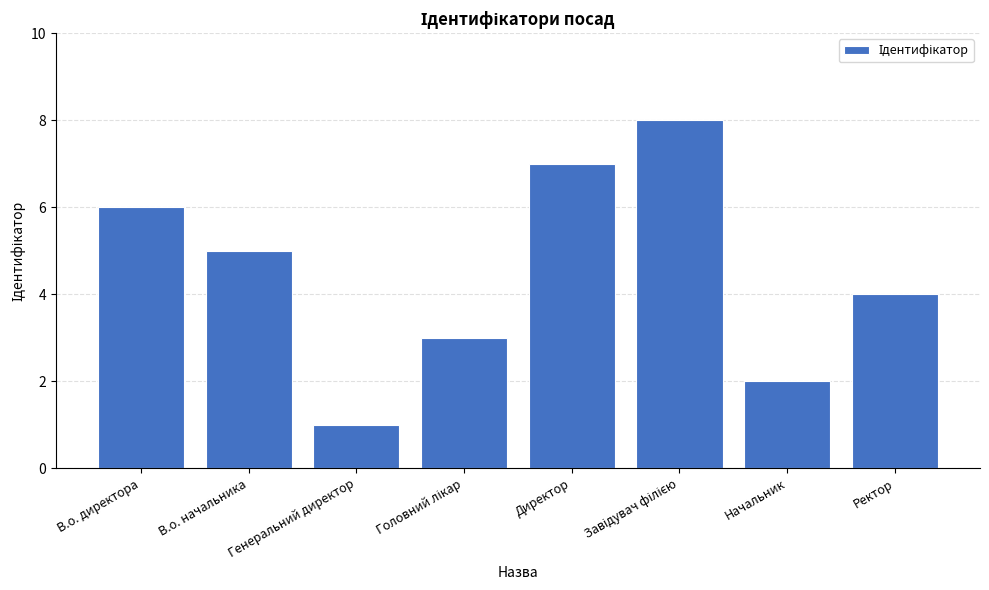

What is the difference between the maximum and minimum values?

7